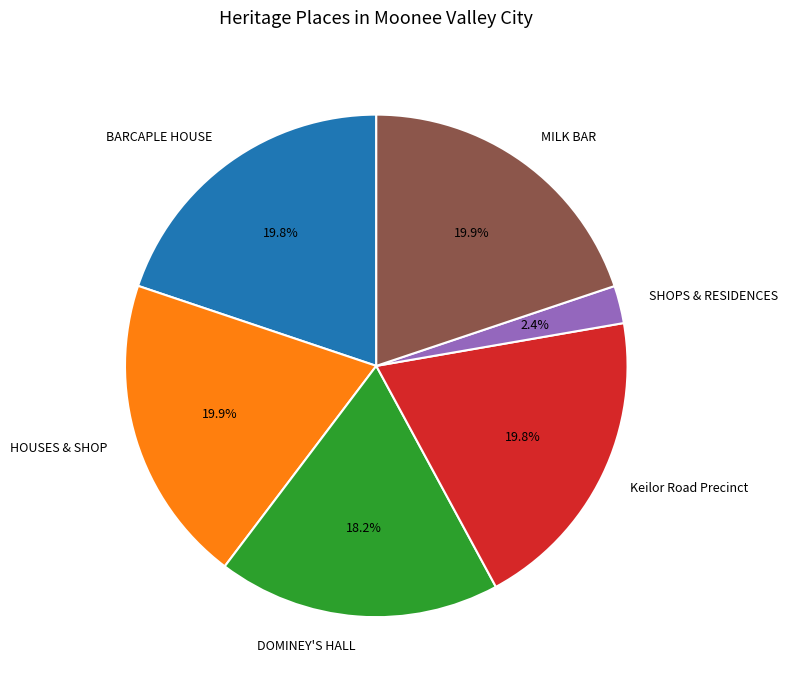

What portion of the pie excludes HOUSES & SHOP?

80.1%